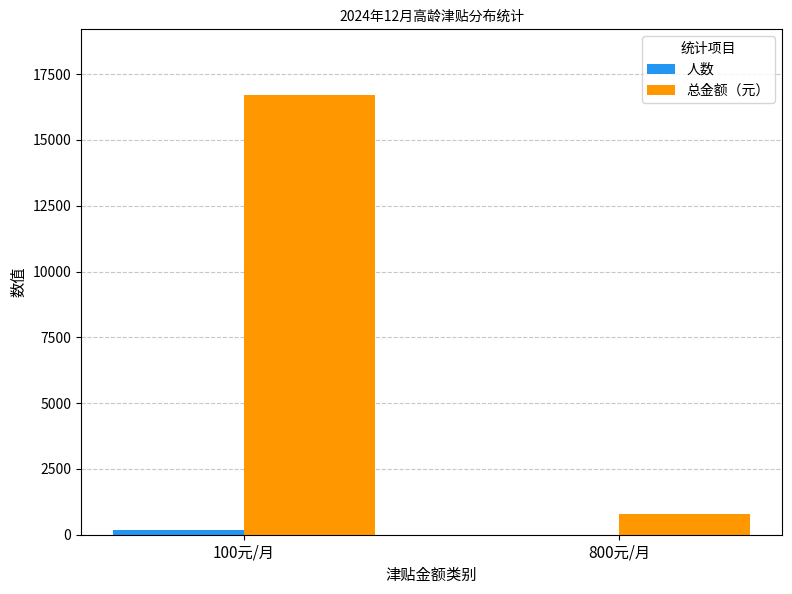

What is the minimum value for 总金额（元）?

800